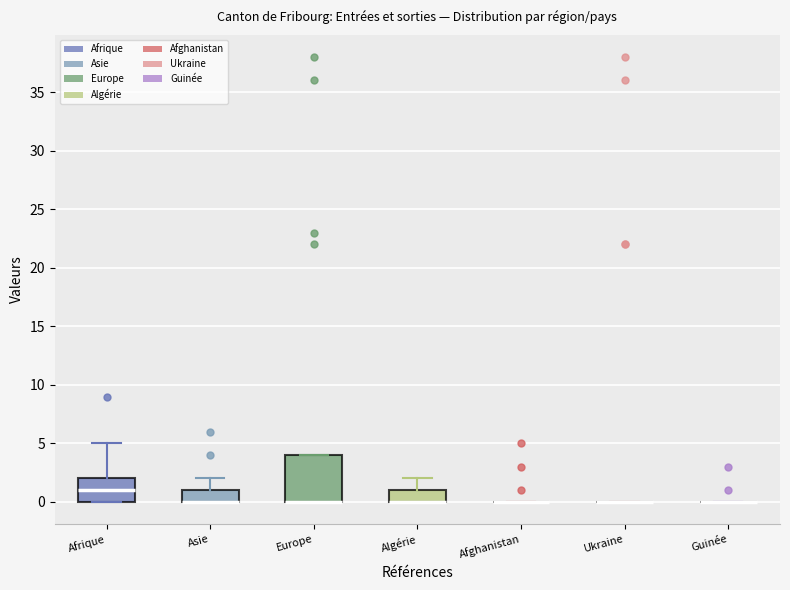

Where does the median line of the box for Afrique sit on the y-axis? The values are not printed on the chart, so give them approximately, as read against the axis.

1